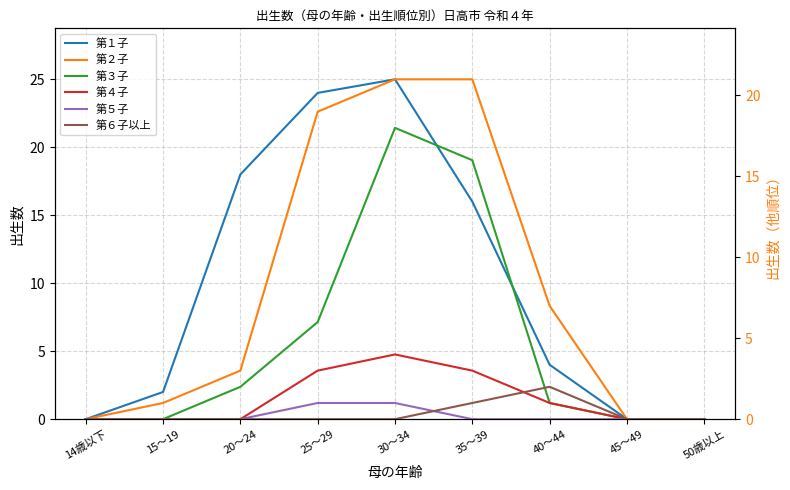

Between which two adjacent categories do 第３子 and 第６子以上 first intersect?

35～39 and 40～44